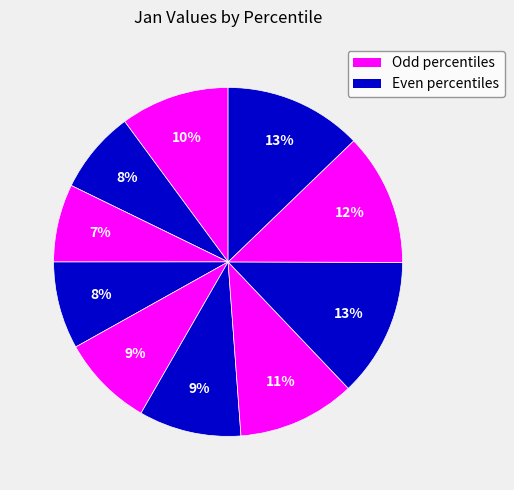

Which category has the biggest portion of the pie?

pct75